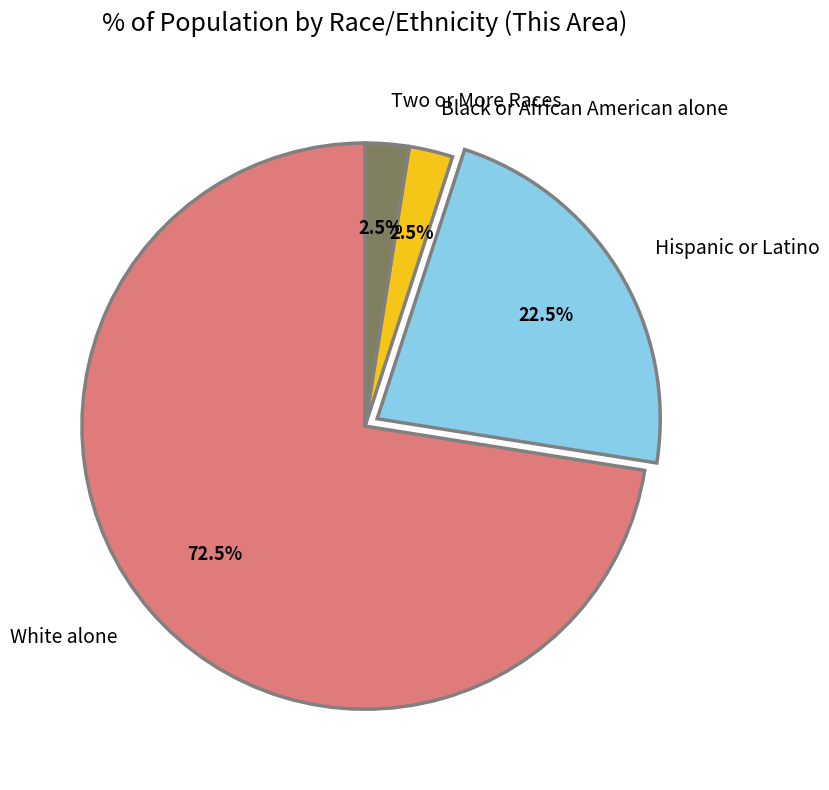

To the nearest percent, what is the difference between the largest and smallest slice percentages?

70%